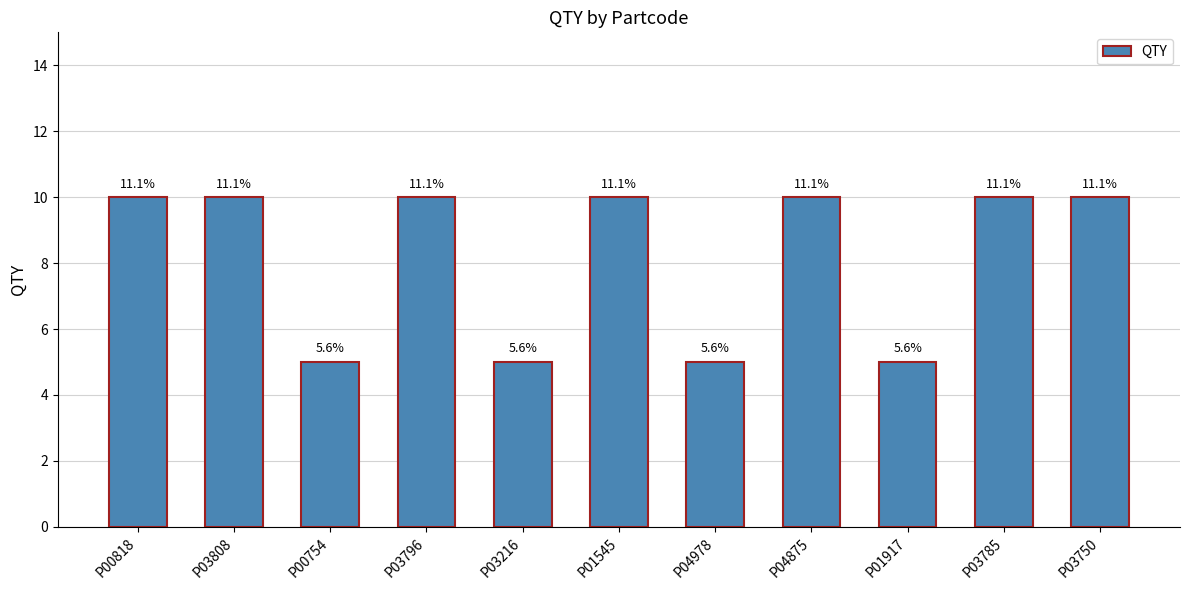

Is it true that the value at P00818 is 5?

False